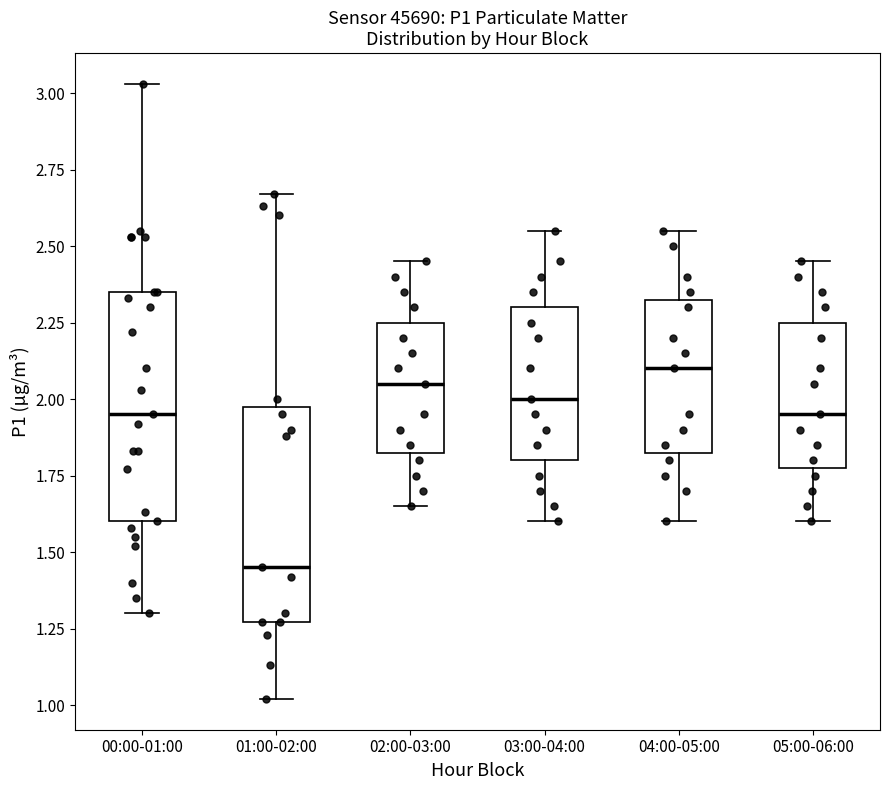

Reading left to right, transcribe this box plot: for each box, give where its median line is, the range the box spans, and where its two whiskers end, as read against the y-axis. The values are not printed on the chart, so give them approximately, as read against the axis.

00:00-01:00: median 1.95, box 1.60 to 2.35, whiskers 1.30 to 3.05
01:00-02:00: median 1.45, box 1.25 to 2.00, whiskers 1.00 to 2.65
02:00-03:00: median 2.05, box 1.85 to 2.25, whiskers 1.65 to 2.45
03:00-04:00: median 2.00, box 1.80 to 2.30, whiskers 1.60 to 2.55
04:00-05:00: median 2.10, box 1.85 to 2.35, whiskers 1.60 to 2.55
05:00-06:00: median 1.95, box 1.80 to 2.25, whiskers 1.60 to 2.45